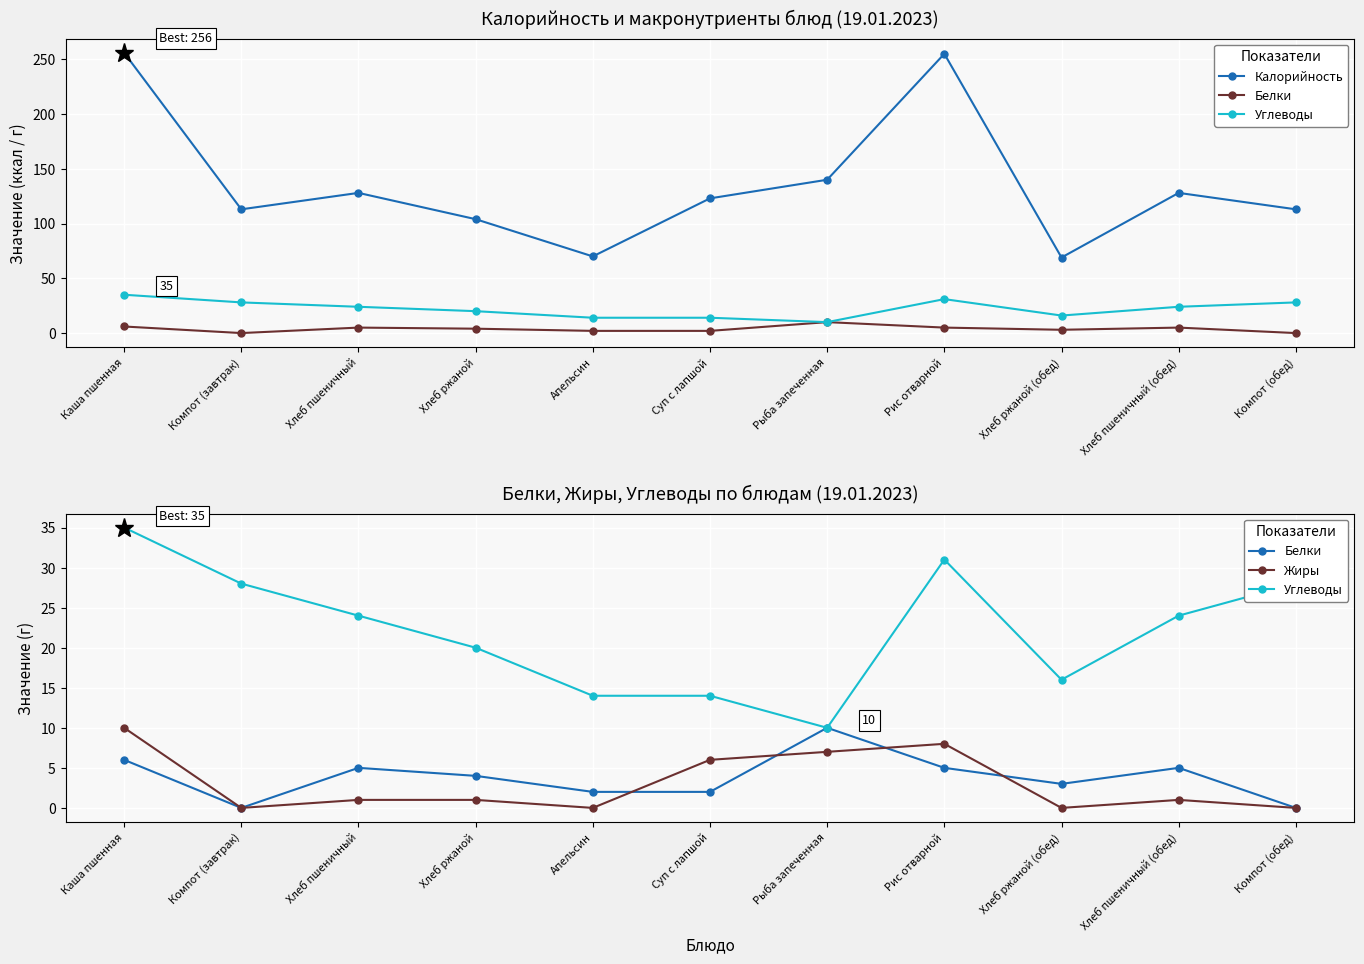

Rank the series by their maximum value, from lowest to highest.

Белки, Жиры, Углеводы, Калорийность